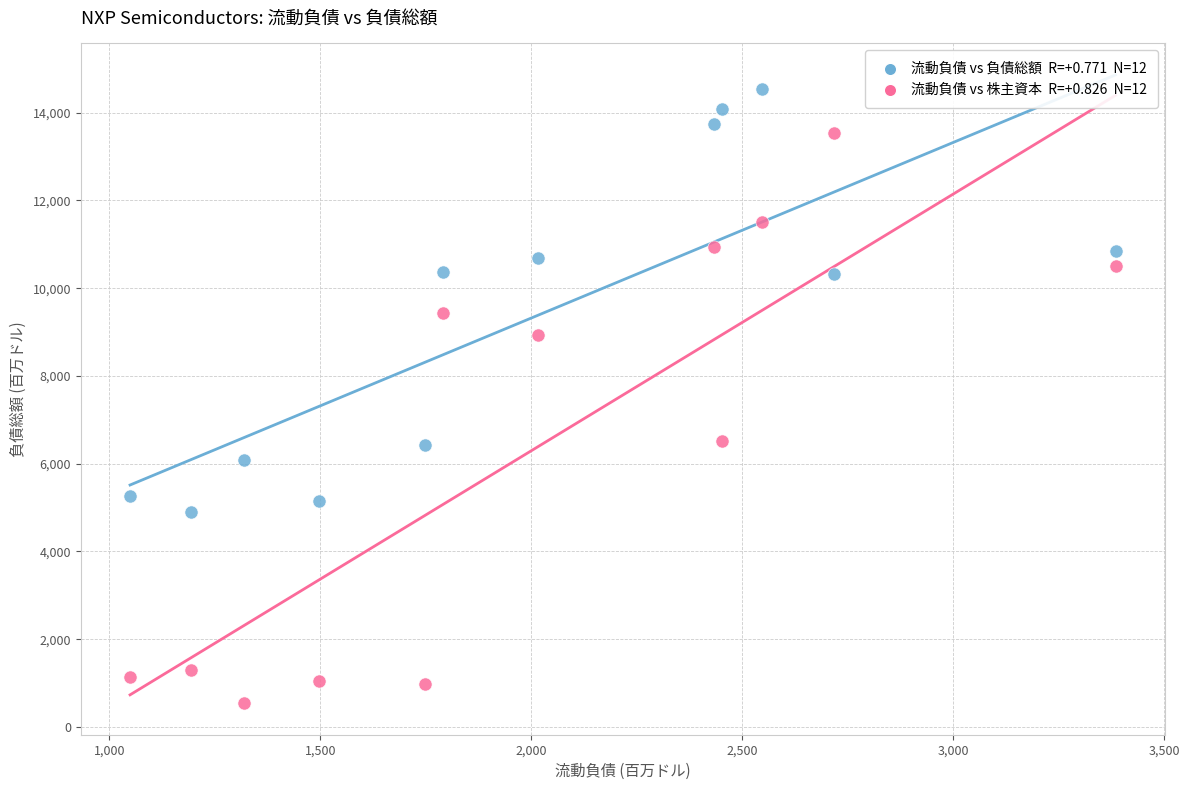

Across all data points, what is the range of Y values (max minus min)?

14013